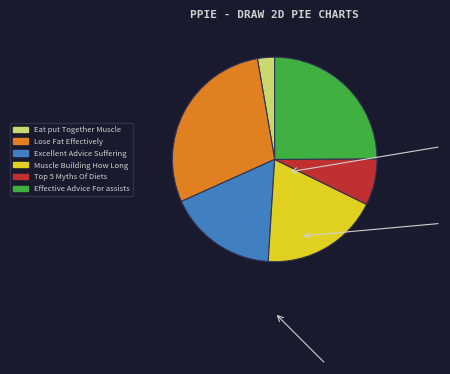

Approximately how many times larger is the value at Muscle Building How Long compared to Excellent Advice Suffering?

1.1